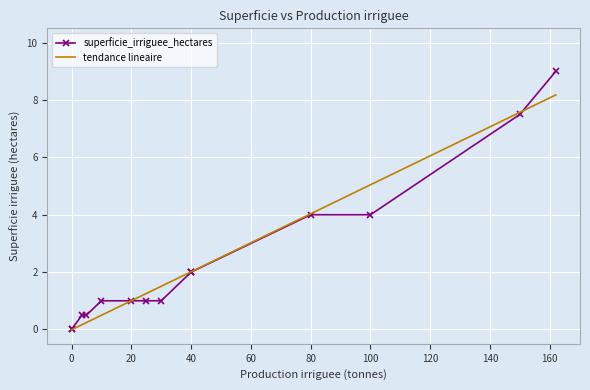

How many distinct data groups are displayed?

1